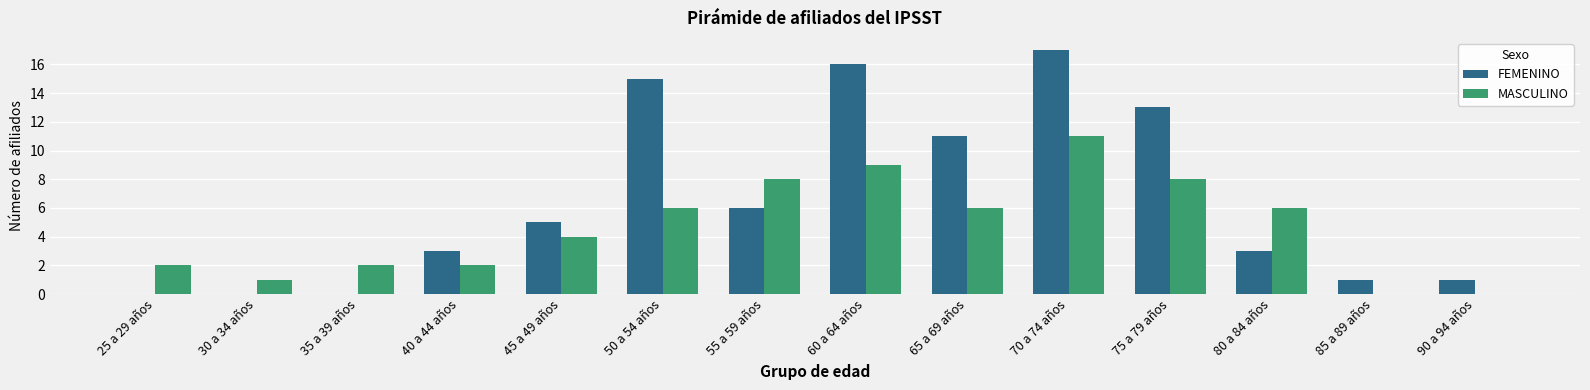

Is it true that MASCULINO equals 16 at 70 a 74 años?

False